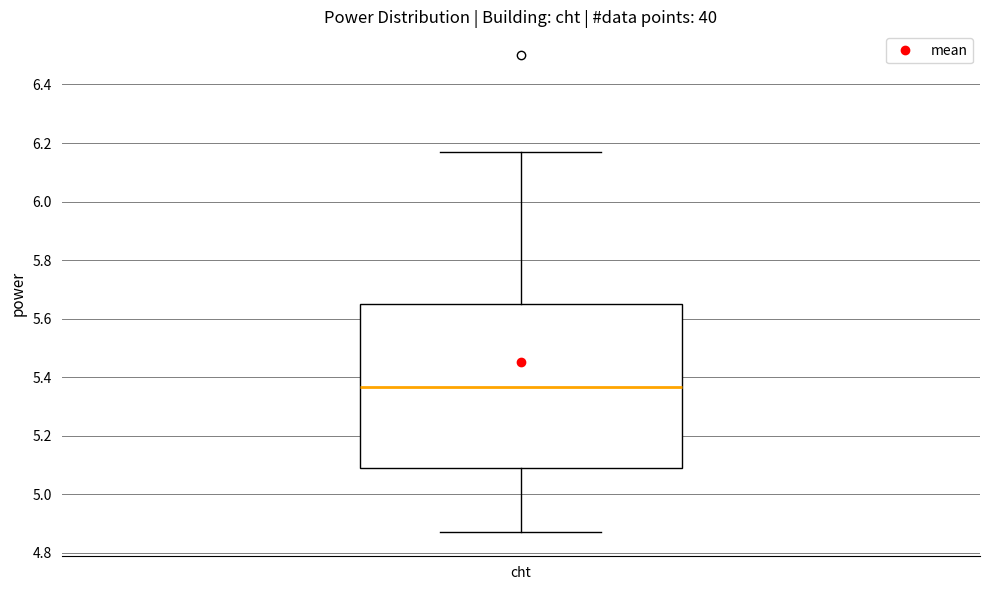

Where does the upper whisker of the box for cht end on the y-axis? The values are not printed on the chart, so give them approximately, as read against the axis.

6.18